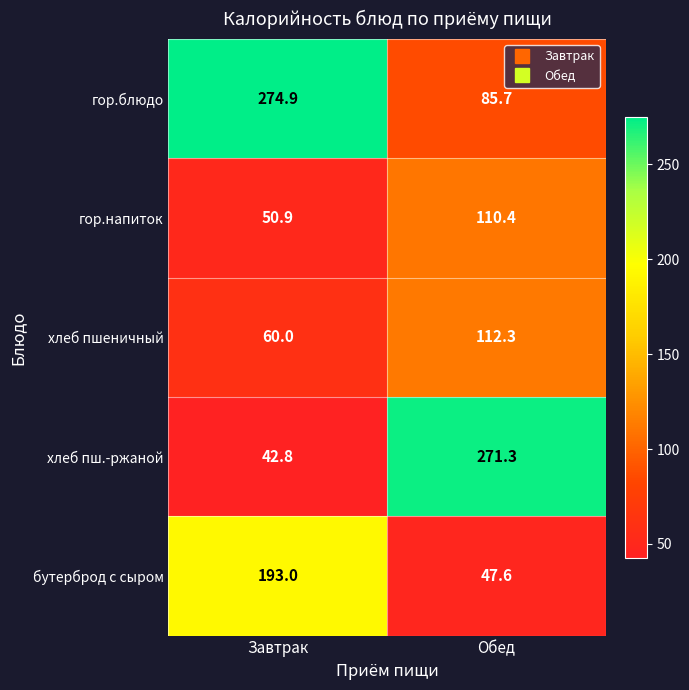

What is the total value across all series at Завтрак?

621.6